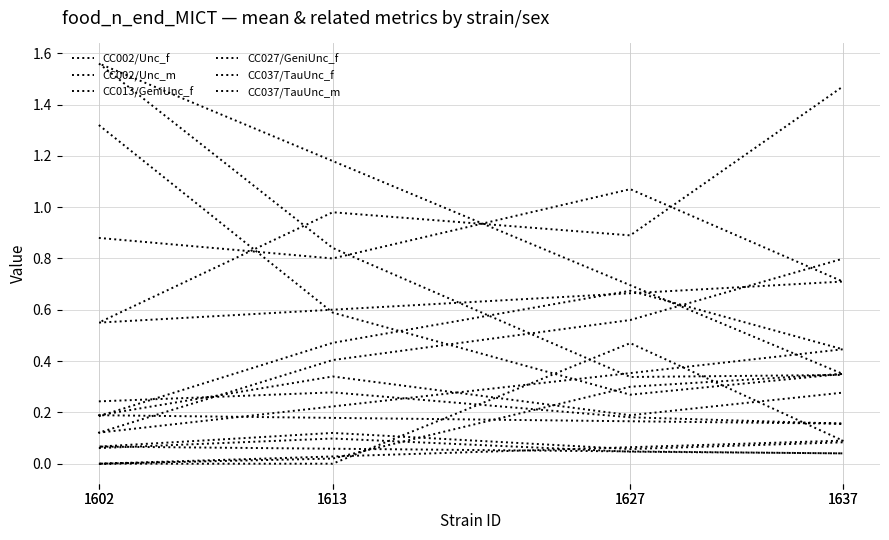

What is the label of the 2nd point from the right?

1627